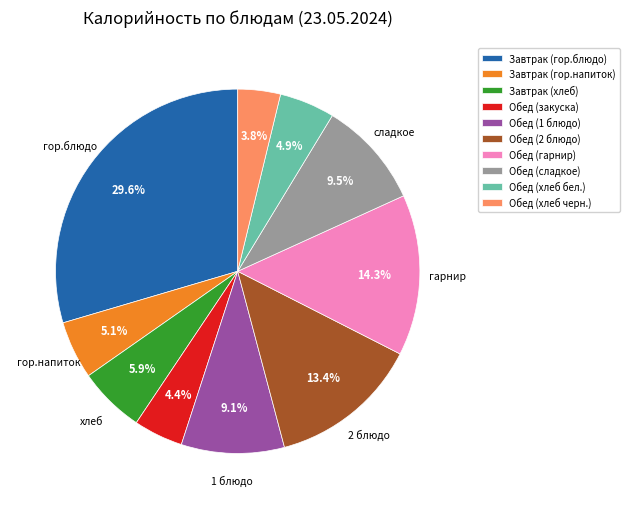

Which category has the biggest portion of the pie?

Завтрак (гор.блюдо)